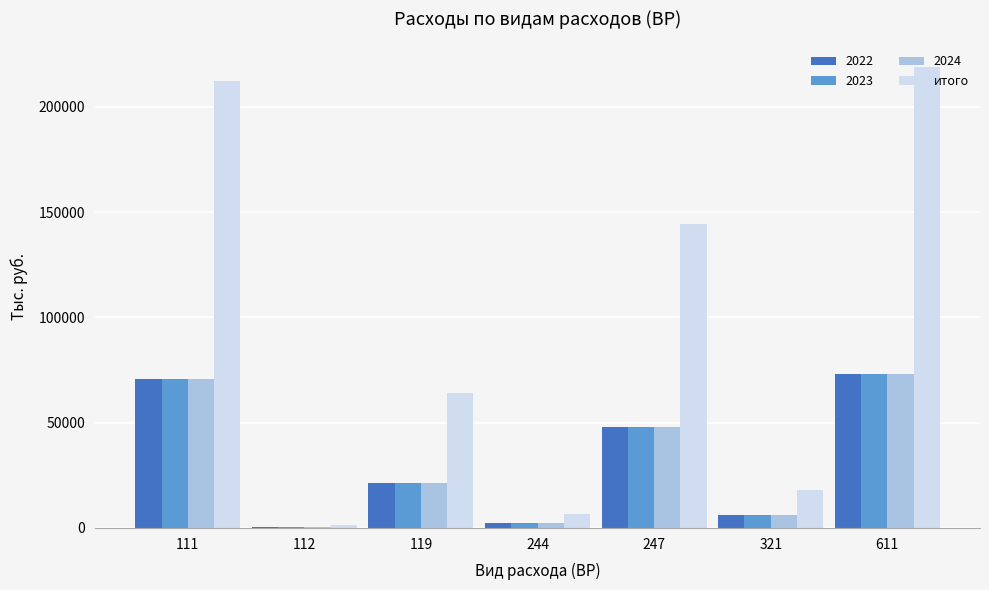

What is the maximum value shown in the chart?

218771.2